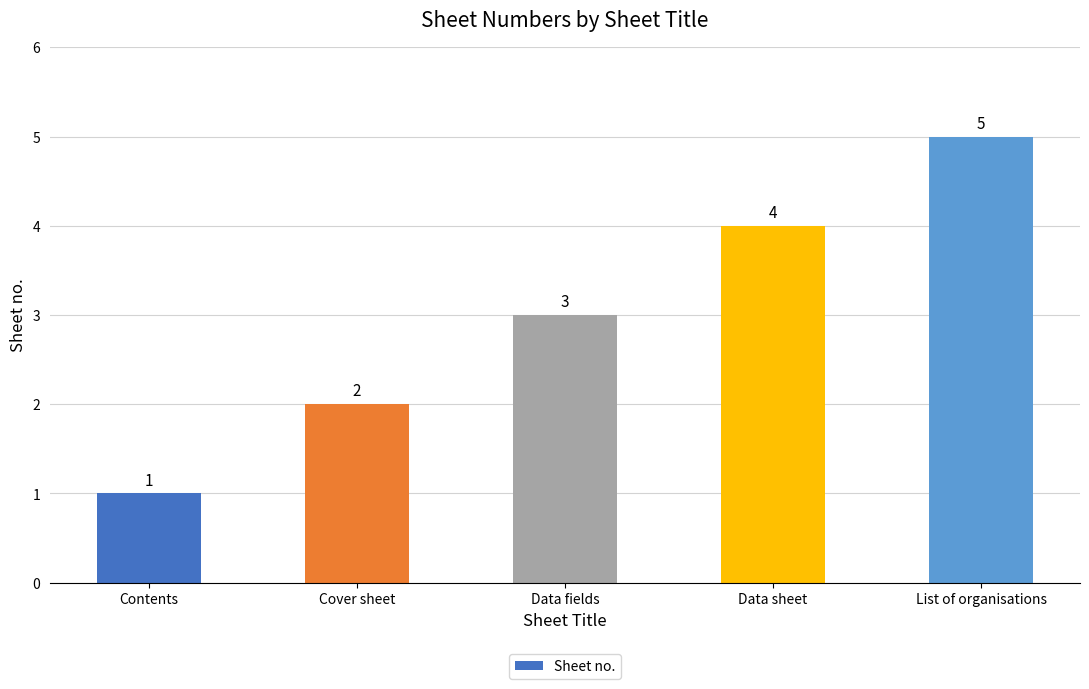

The chart shows a value of 3 at Data fields. True or false?

True